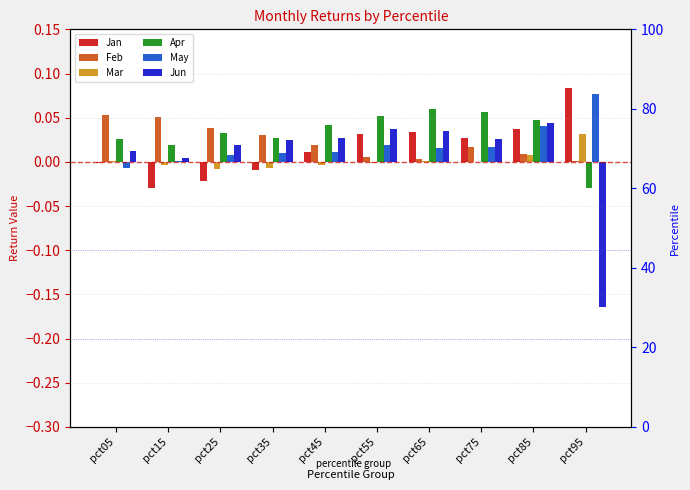

What is the lowest value of the Jun series?

-0.2